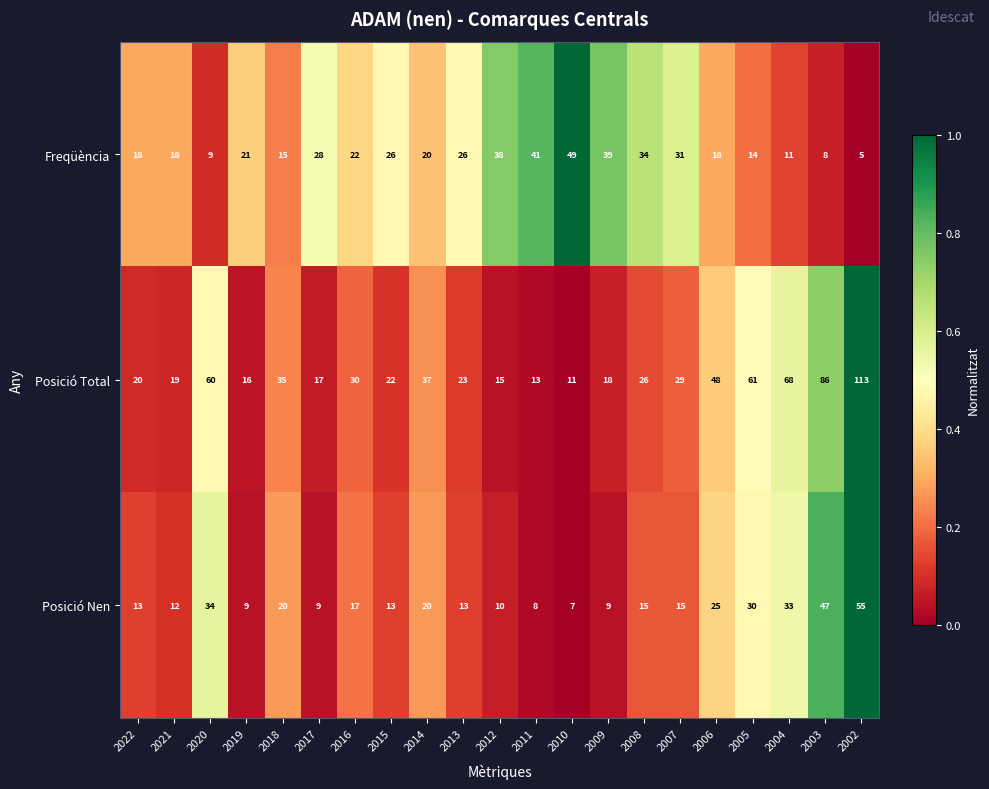

What is the minimum value for Posició Total?

11